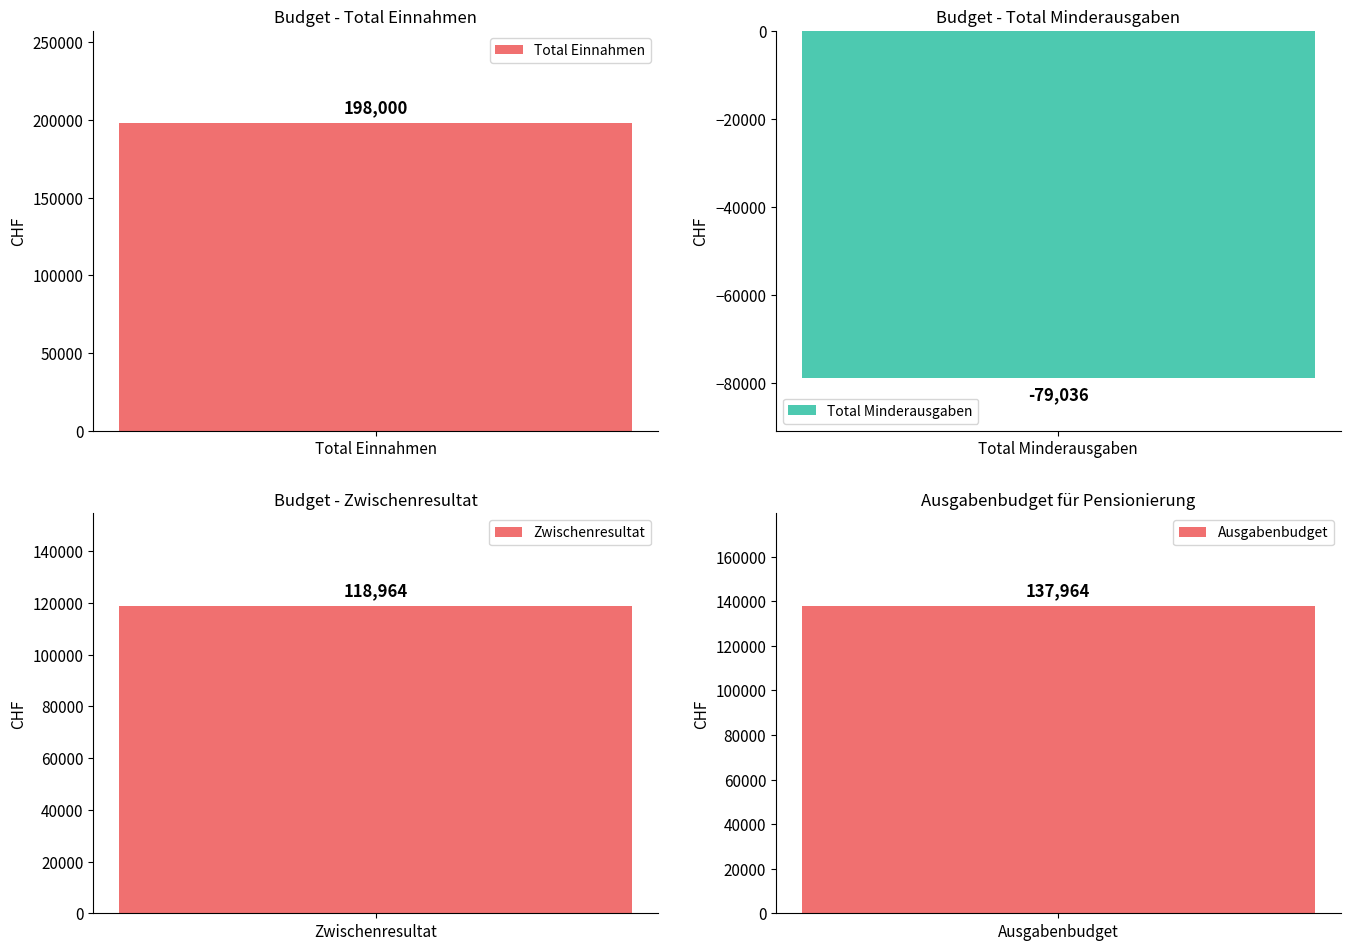

The value at Sparen is -8059. True or false?

False